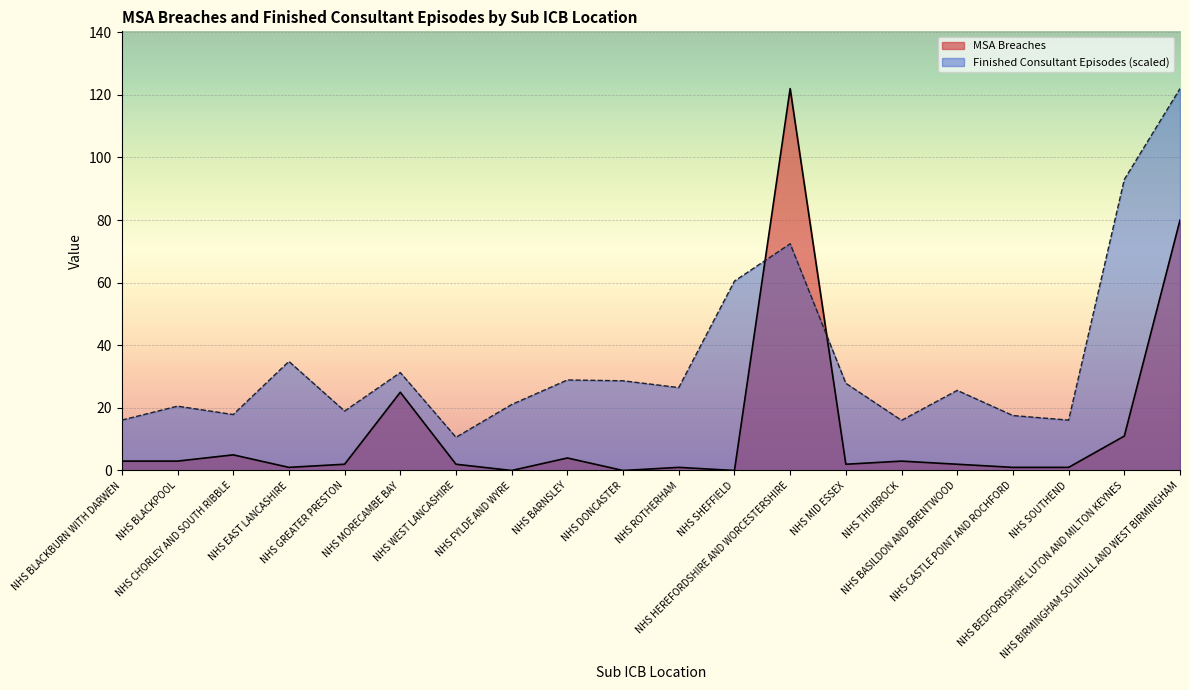

How many interior local valleys does the Finished Consultant Episodes series have?

6